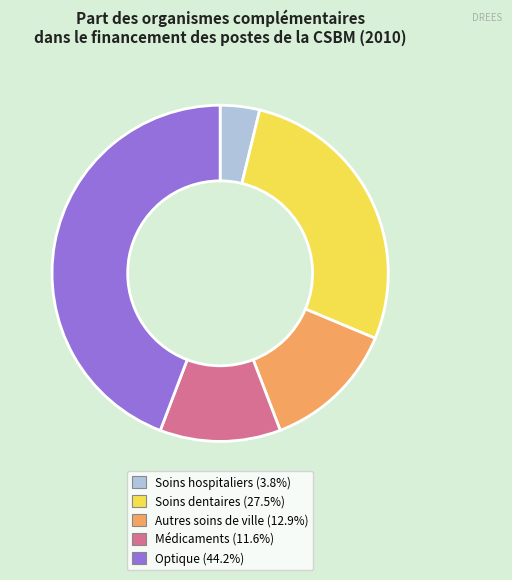

Count the number of slices in the pie.

5